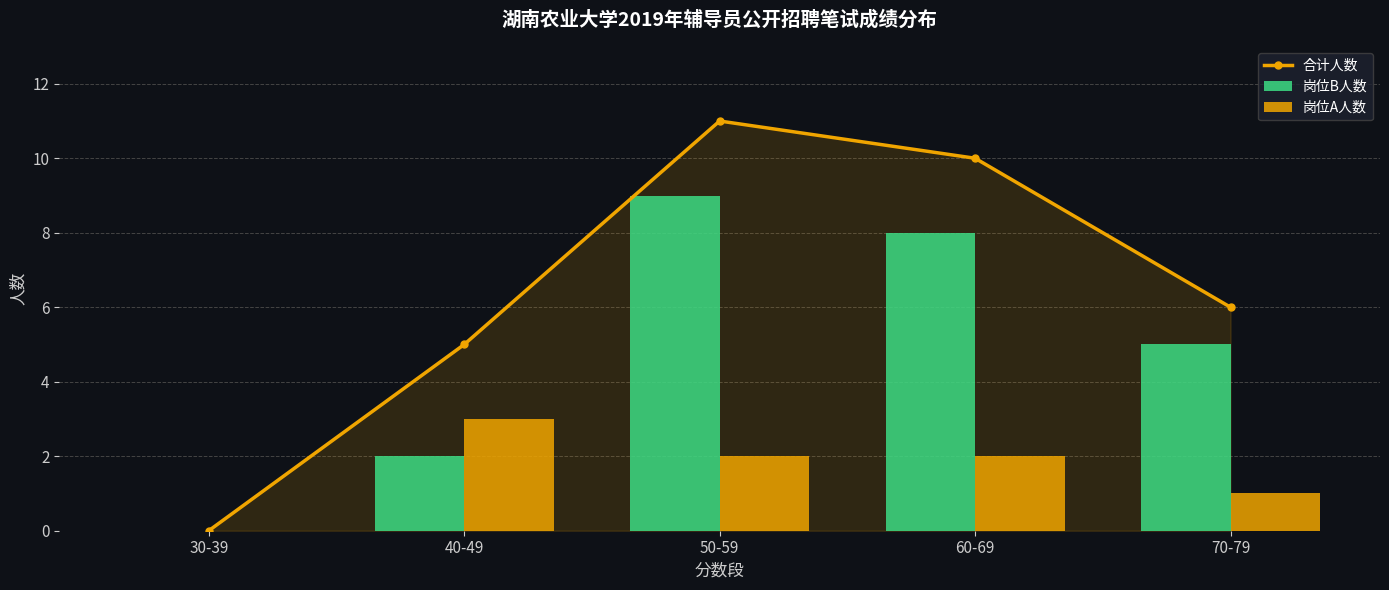

What is the average value of the 岗位A人数 series?

2